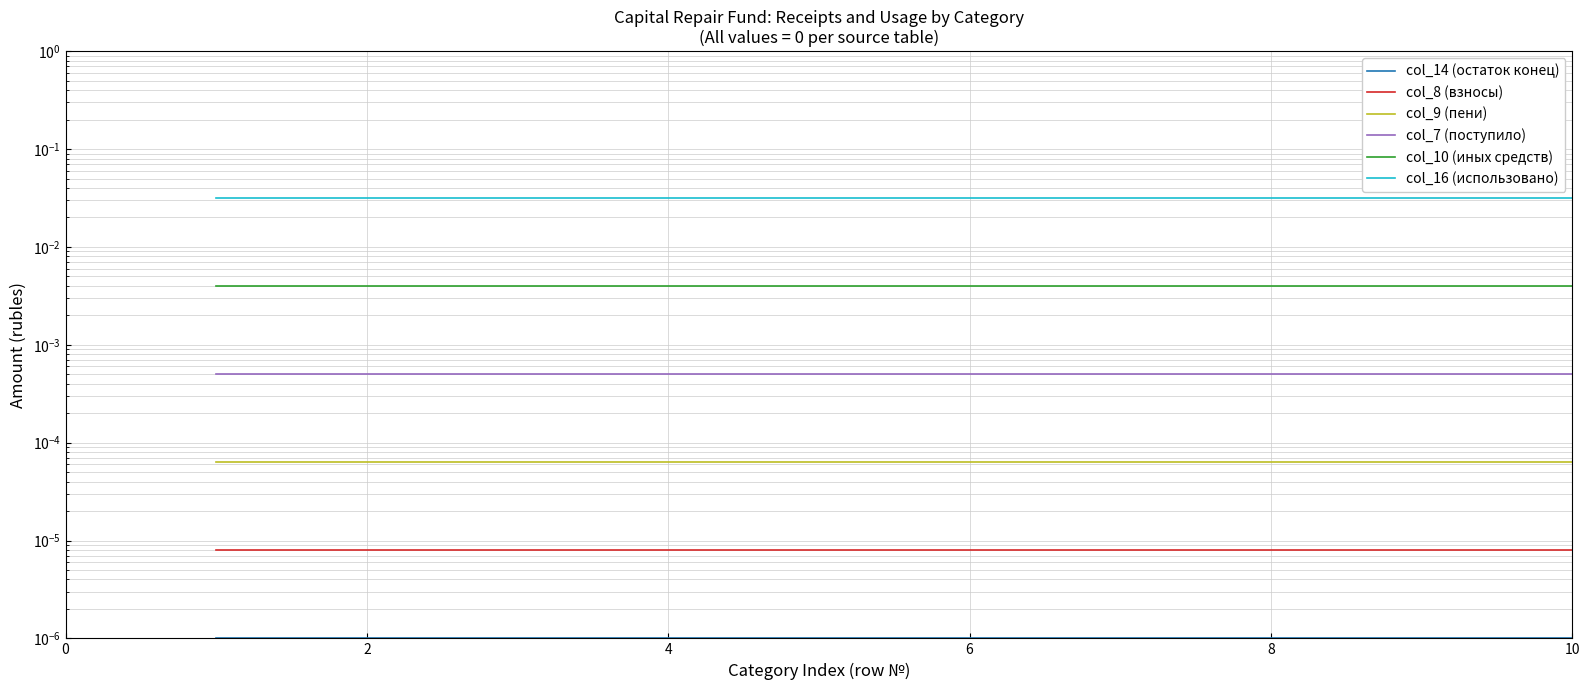

The value of col_7 (поступило) at 6 is 0.0. True or false?

True